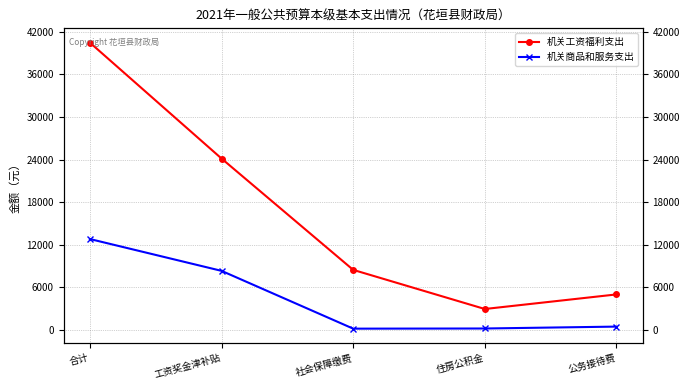

In 机关工资福利支出, how many points are lower than both neighbors (excluding endpoints)?

1